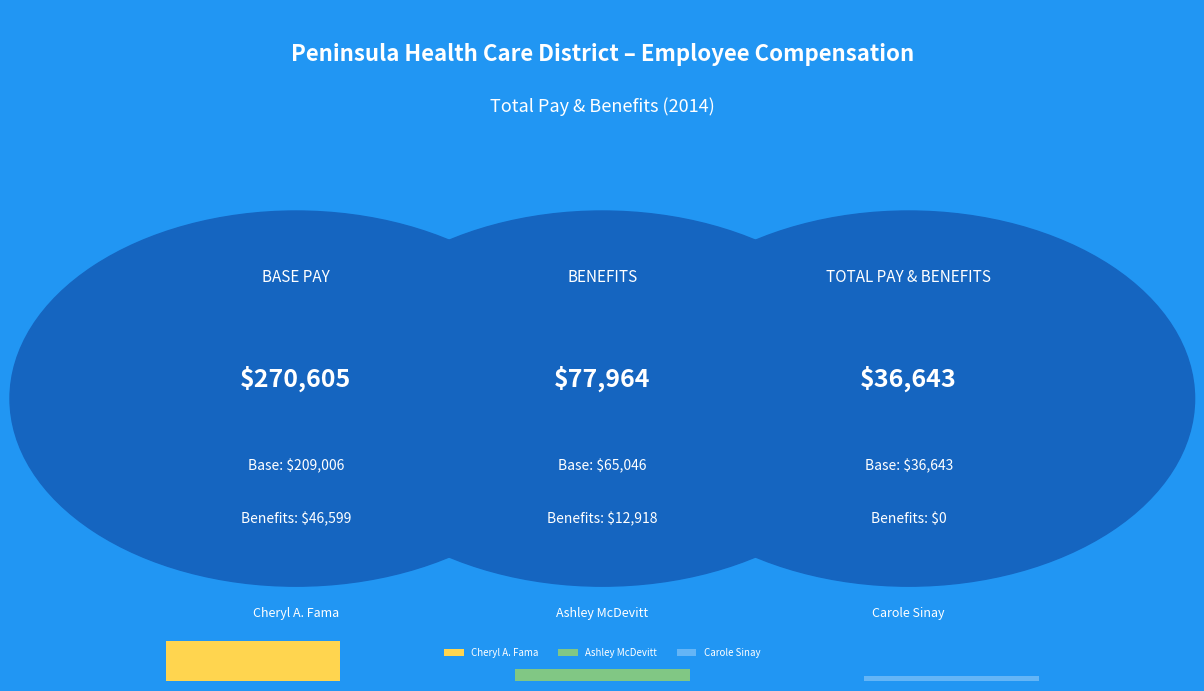

Reading left to right, extract all data points from this chart.

Base Pay: Cheryl A. Fama=209006	Ashley McDevitt=65046	Carole Sinay=36643
Benefits: Cheryl A. Fama=46599	Ashley McDevitt=12918	Carole Sinay=0
Total Pay & Benefits: Cheryl A. Fama=270605	Ashley McDevitt=77964	Carole Sinay=36643